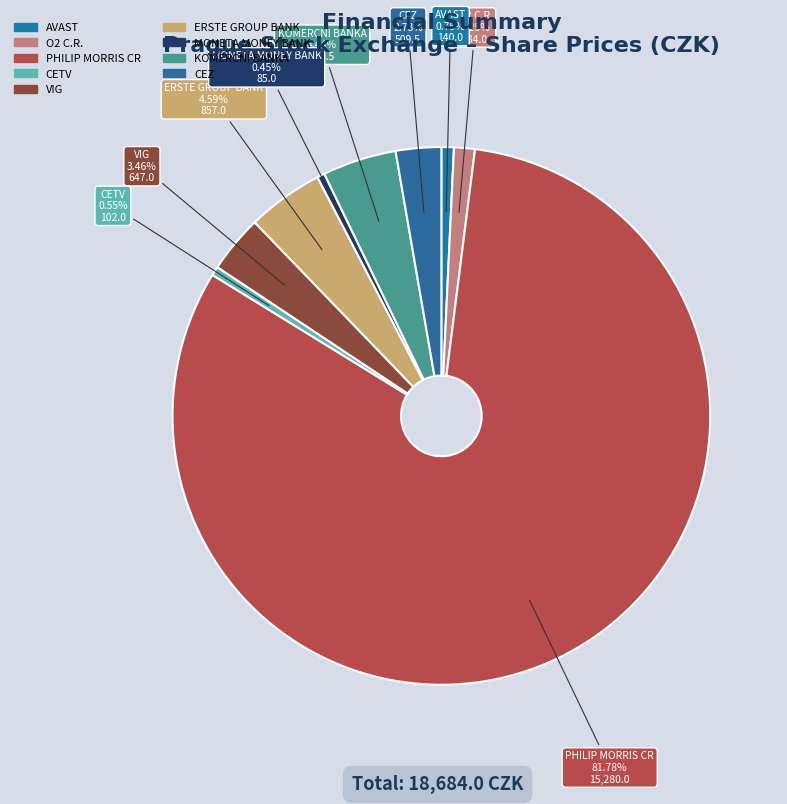

To the nearest percent, what portion does AVAST represent?

1%